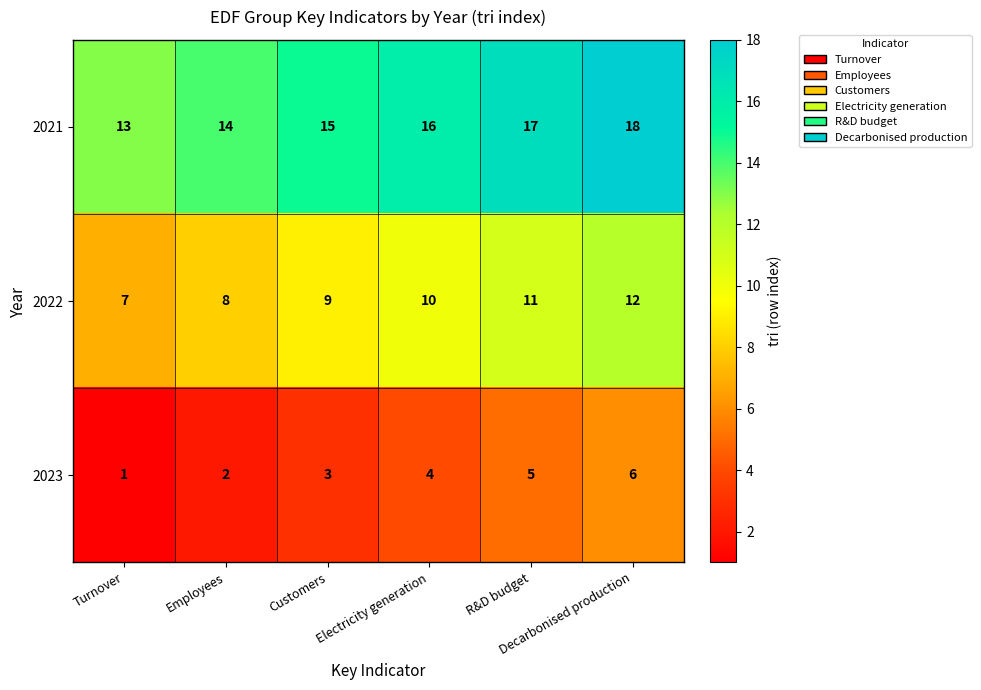

At how many categories does at least one series exceed 6?

6